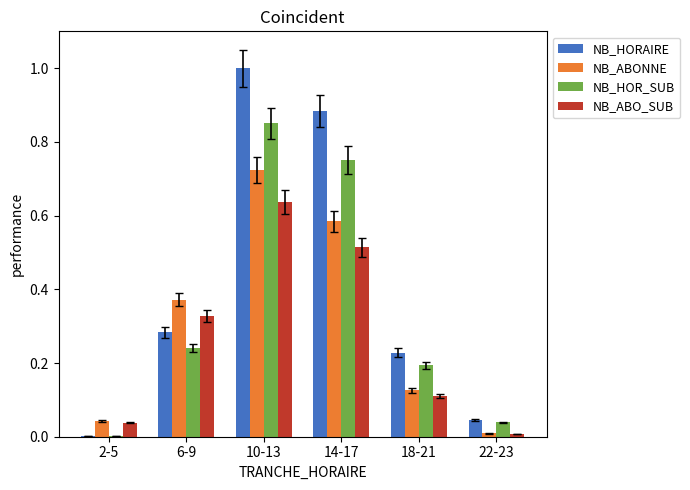

Are the bars horizontal?

No